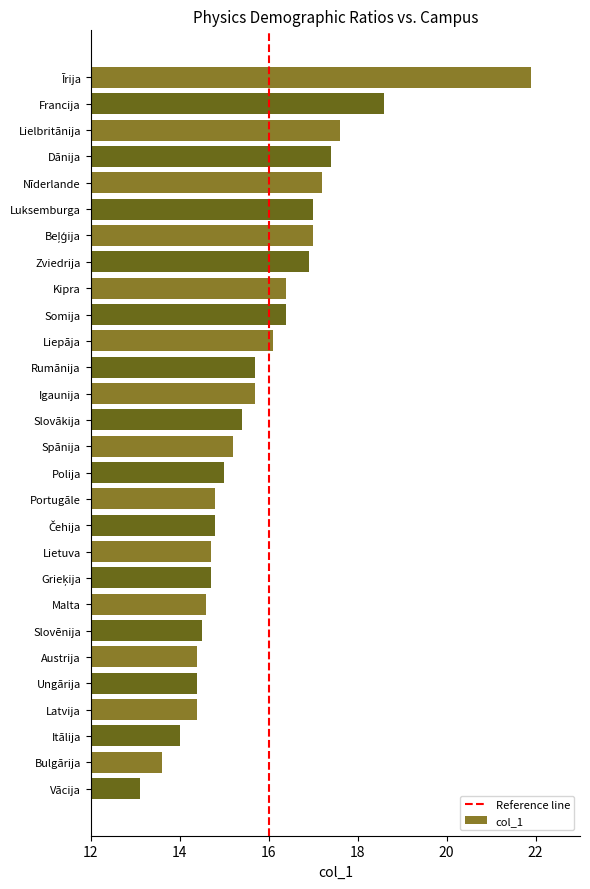

The value at Zviedrija is 16.9. True or false?

True